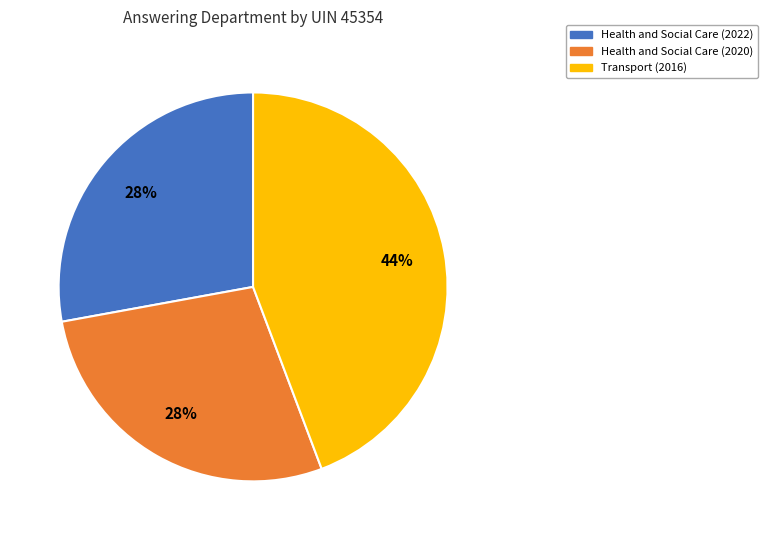

Is it true that Transport (2016) is 31% of the pie?

False